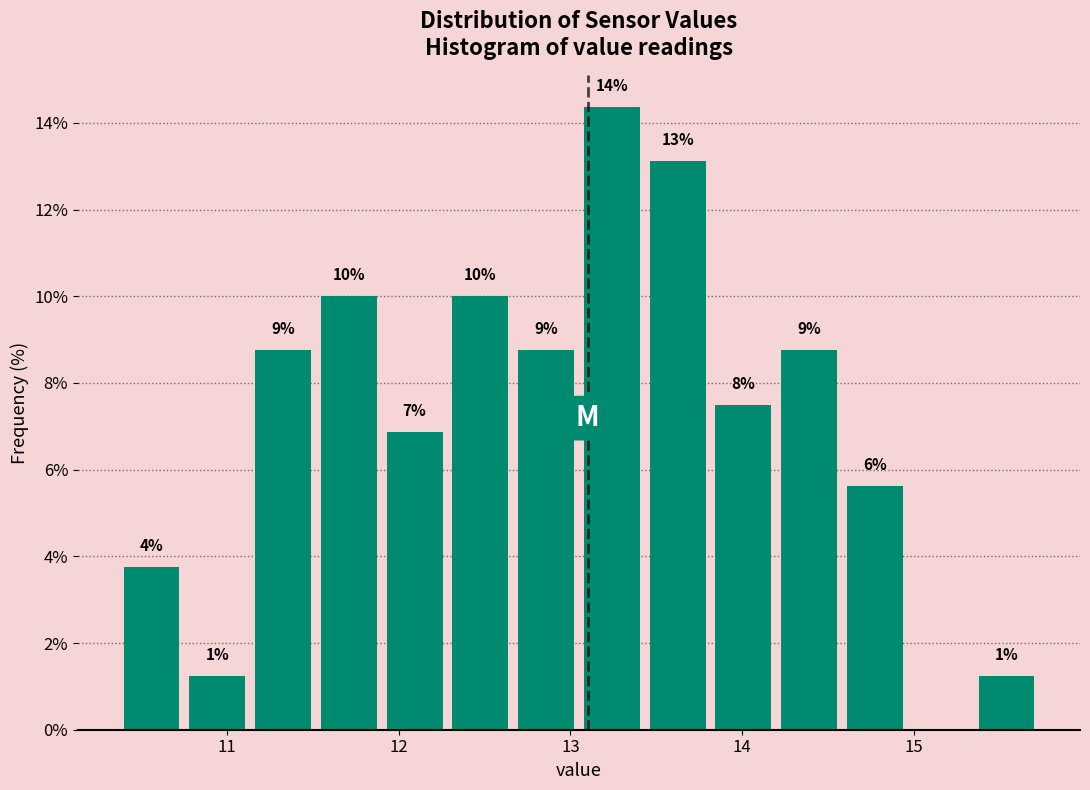

Read against the x-axis, roughly where is the centre of the tallest bar?

13.2